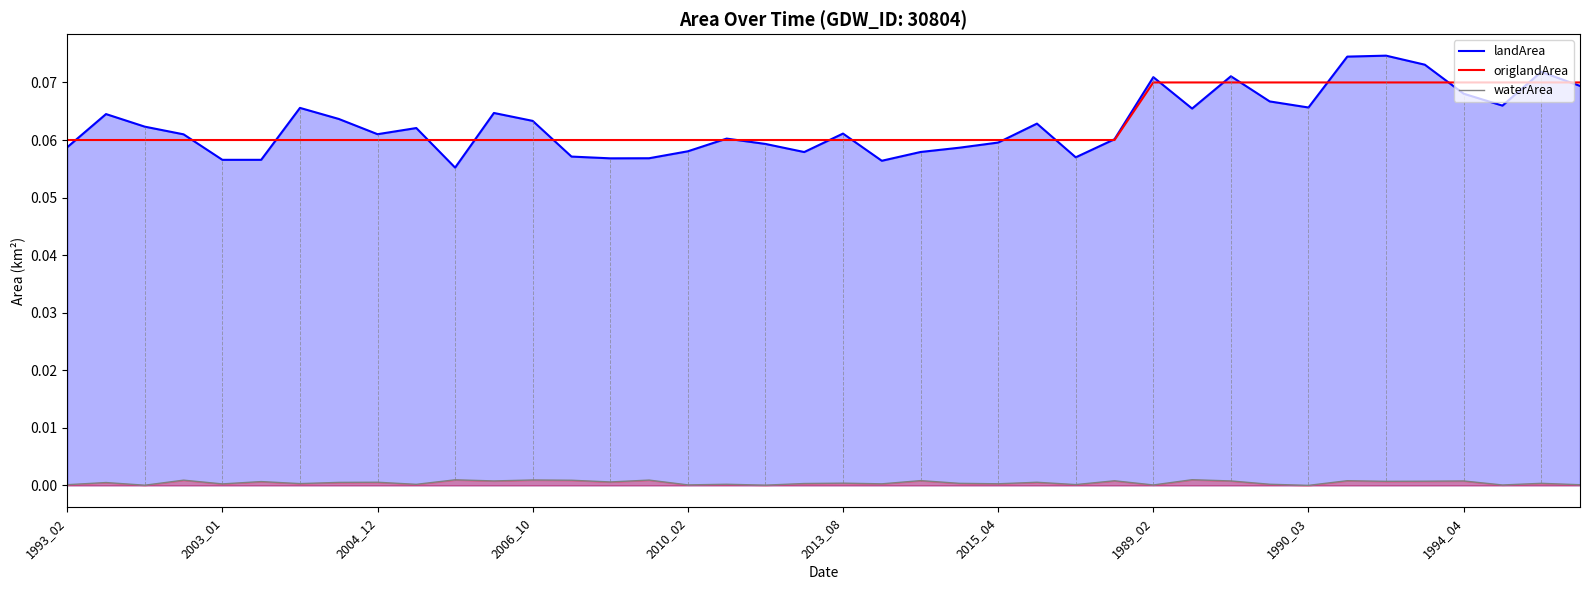

True or false: waterArea and landArea cross at least once.

False